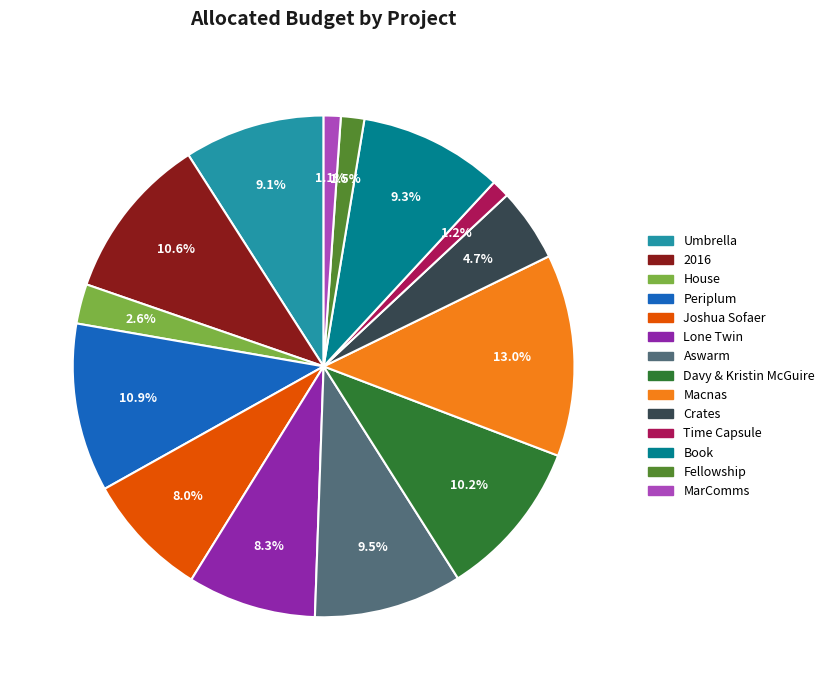

What percentage is the MarComms slice, to the nearest percent?

1%